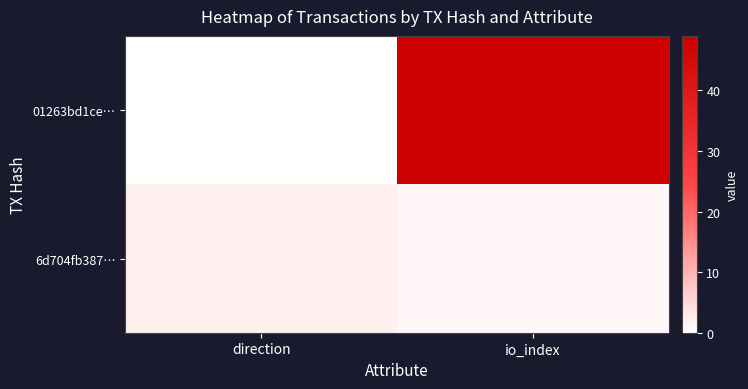

Reading left to right, what are all the values shown in this chart?

01263bd1ce…: direction=0	io_index=49
6d704fb387…: direction=2	io_index=1